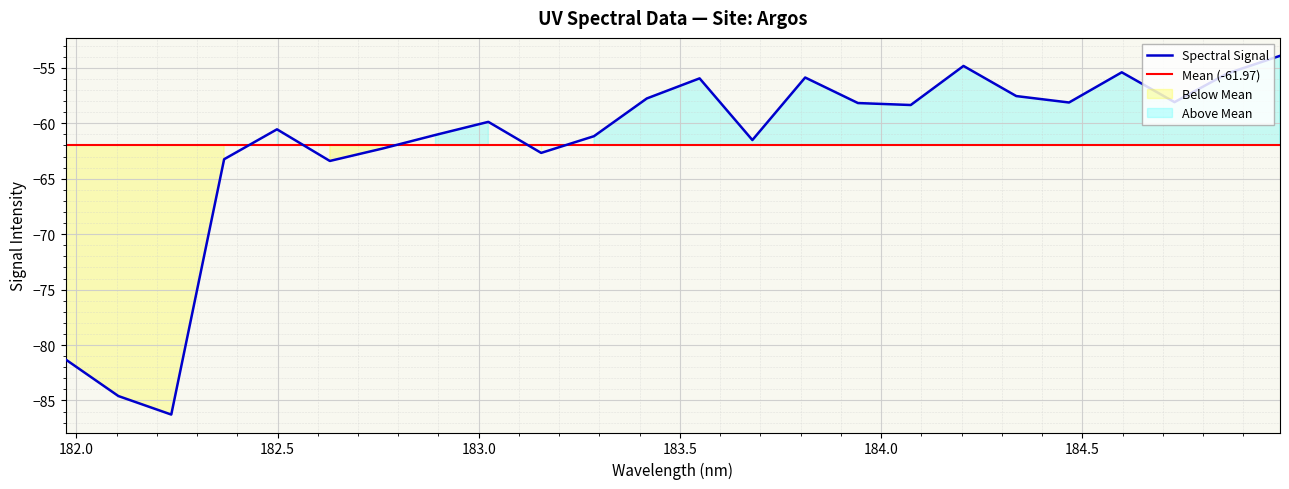

What position from the right is 183.5?

20